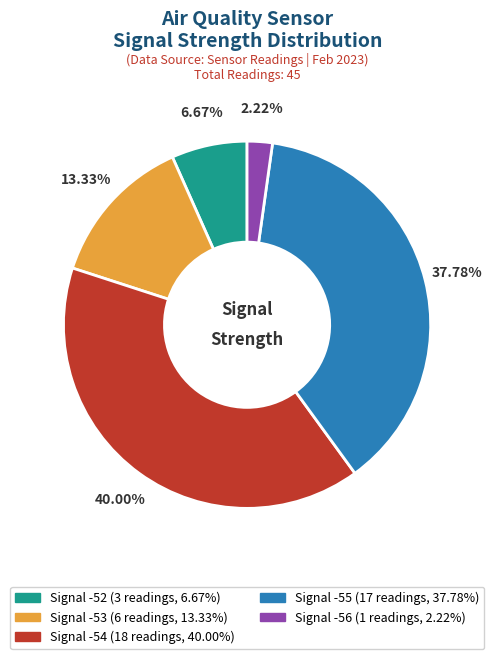

Is there any slice that represents more than half of the pie?

No